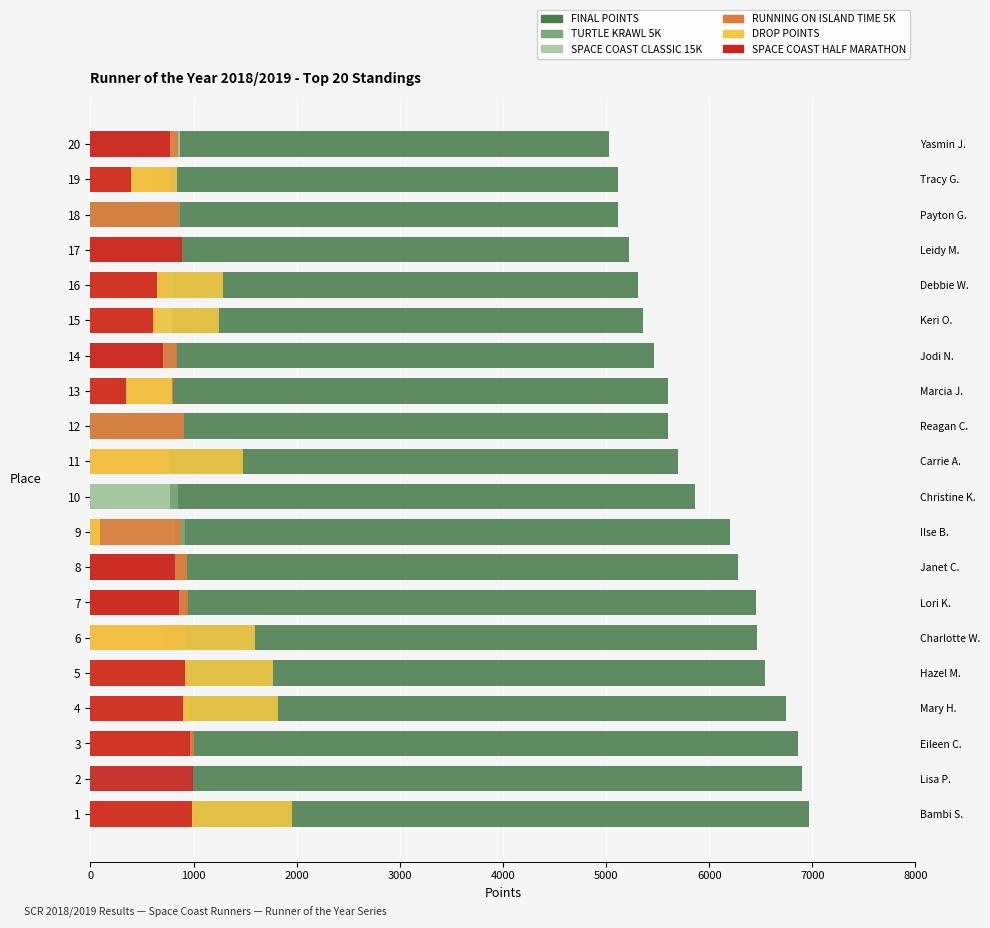

How many bars are there in total?

120